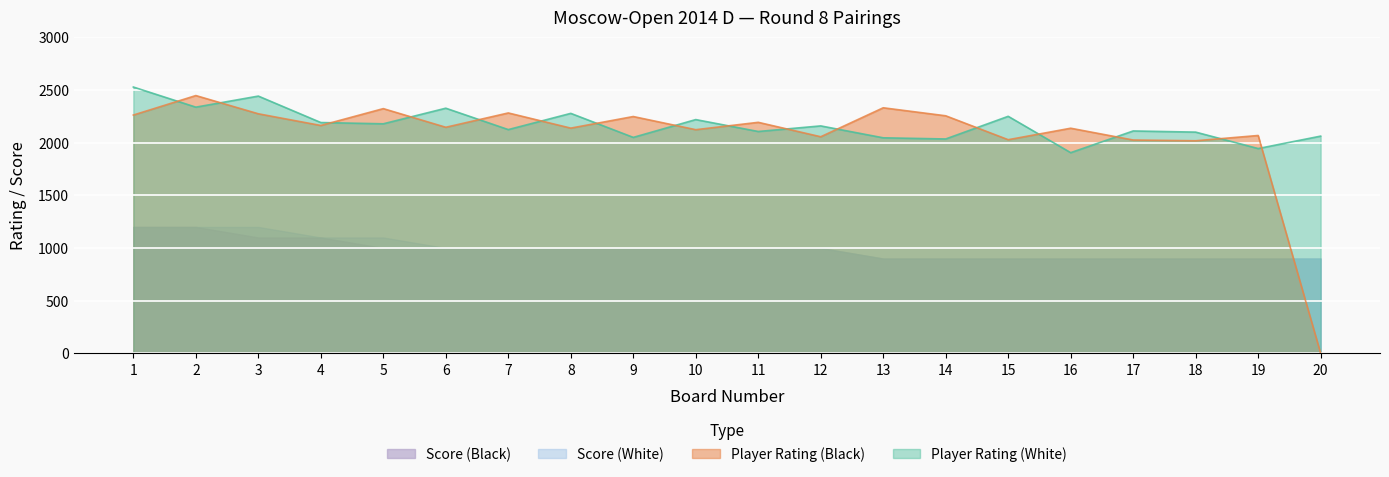

What is the approximate value of Player Rating (Black) at 5, to the nearest 50?

2300